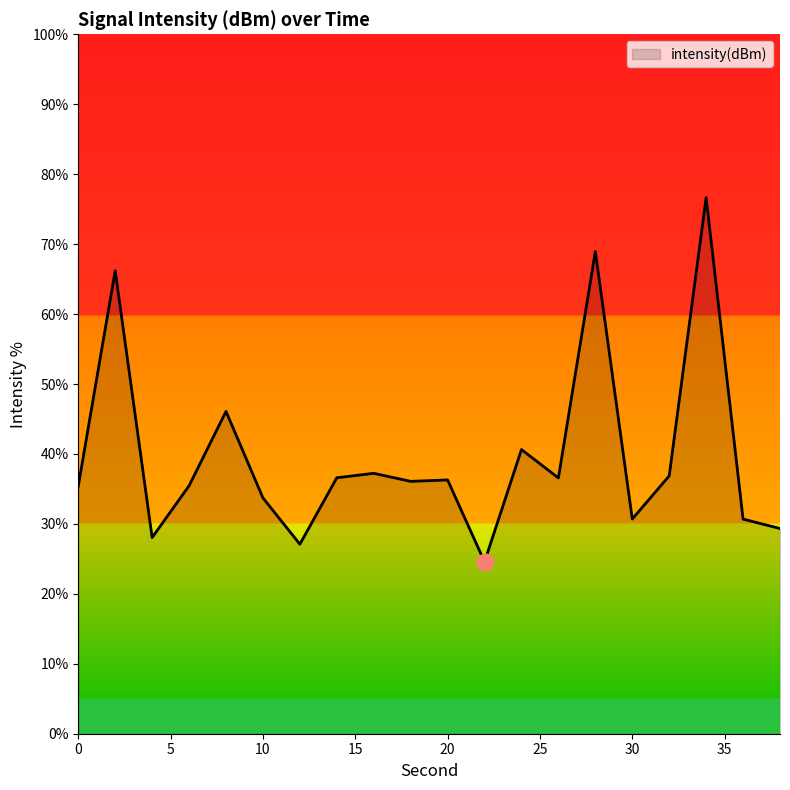

What is the difference between the maximum and minimum values?

52.1